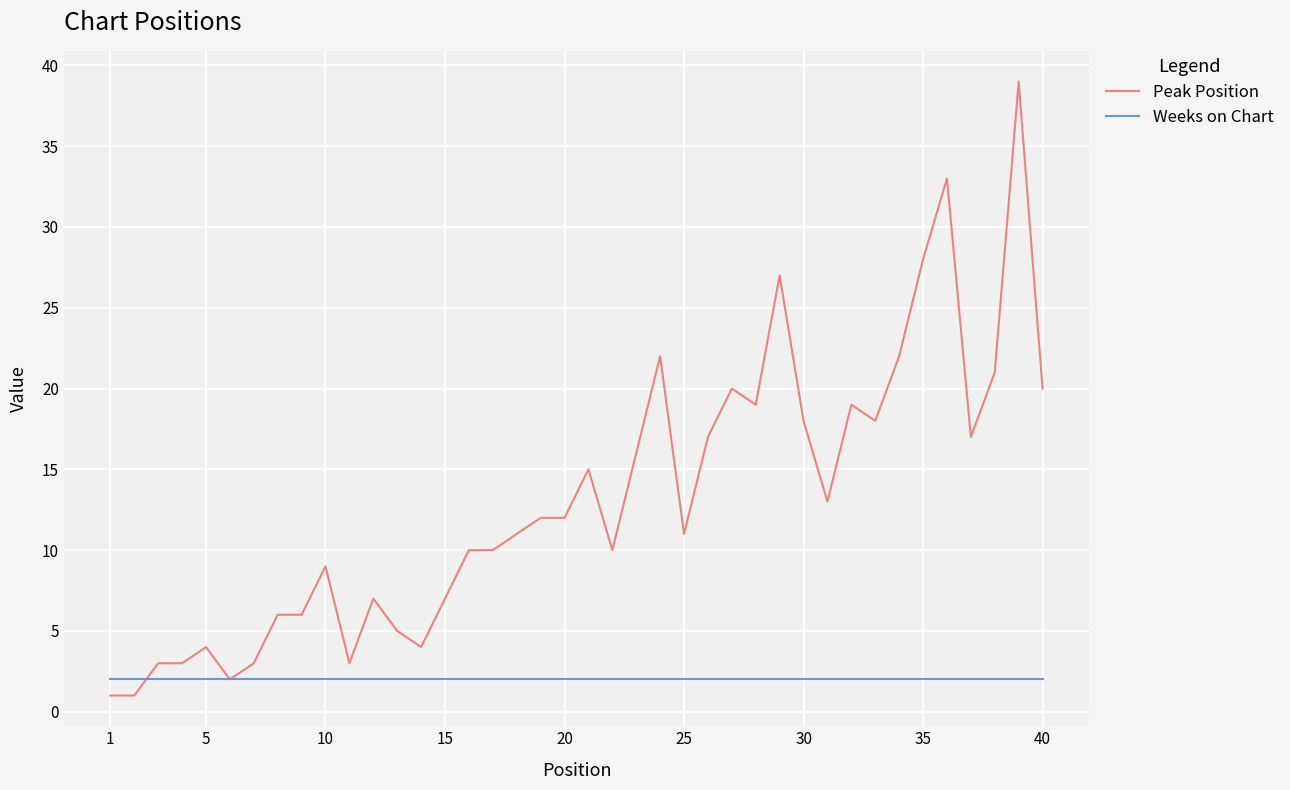

How many values in the Peak Position series are below 12?

20